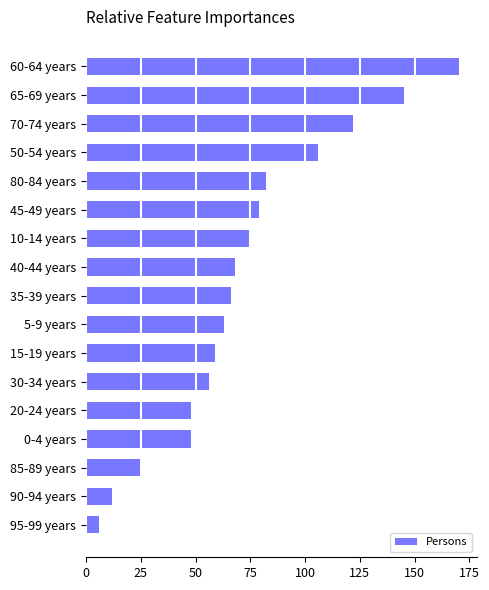

Is it true that the value at 85-89 years is 38?

False